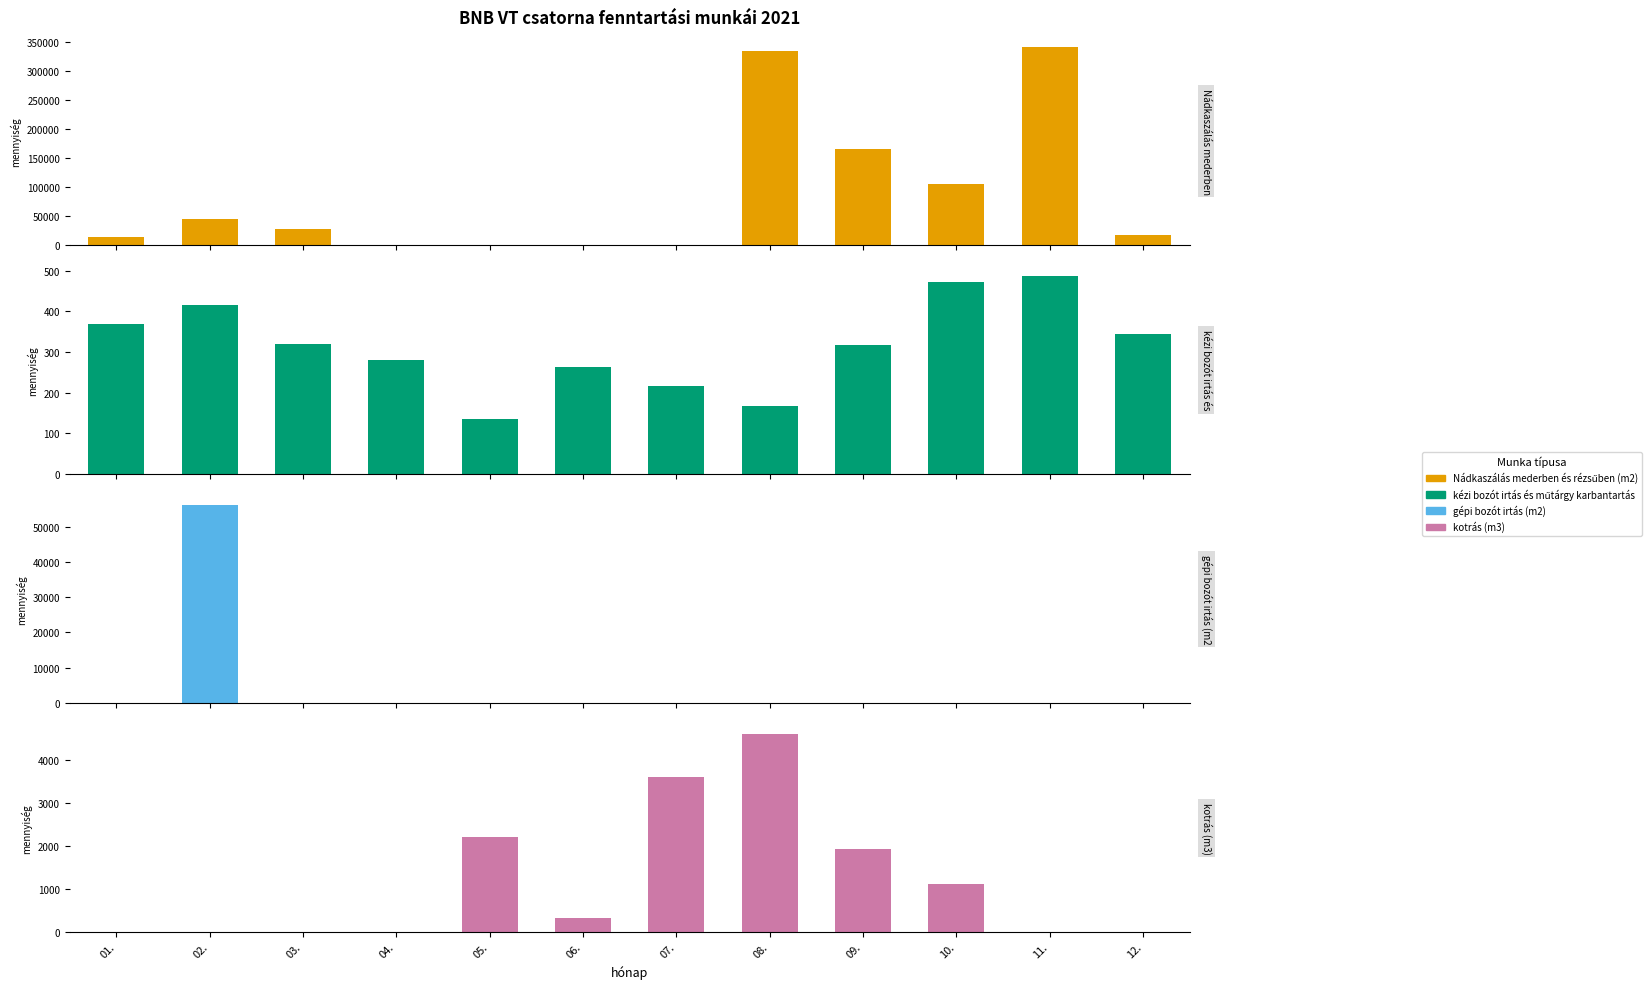

How many bars are there in total?

48